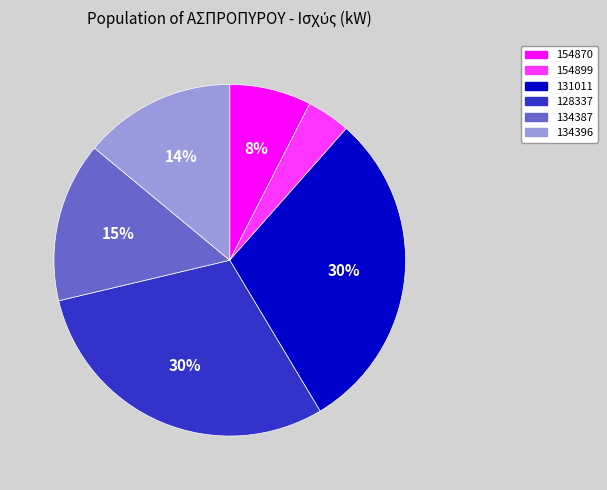

The 131011 slice represents 43% of the pie. True or false?

False